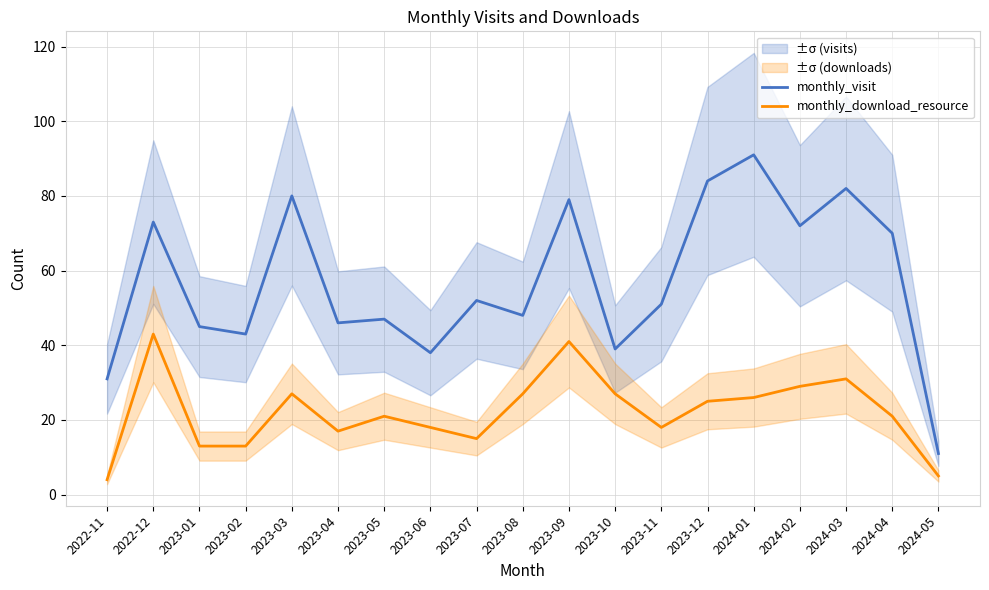

Reading left to right, list all the values displayed in this chart.

monthly_visit: 31	73	45	43	80	46	47	38	52	48	79	39	51	84	91	72	82	70	11
monthly_download_resource: 4	43	13	13	27	17	21	18	15	27	41	27	18	25	26	29	31	21	5